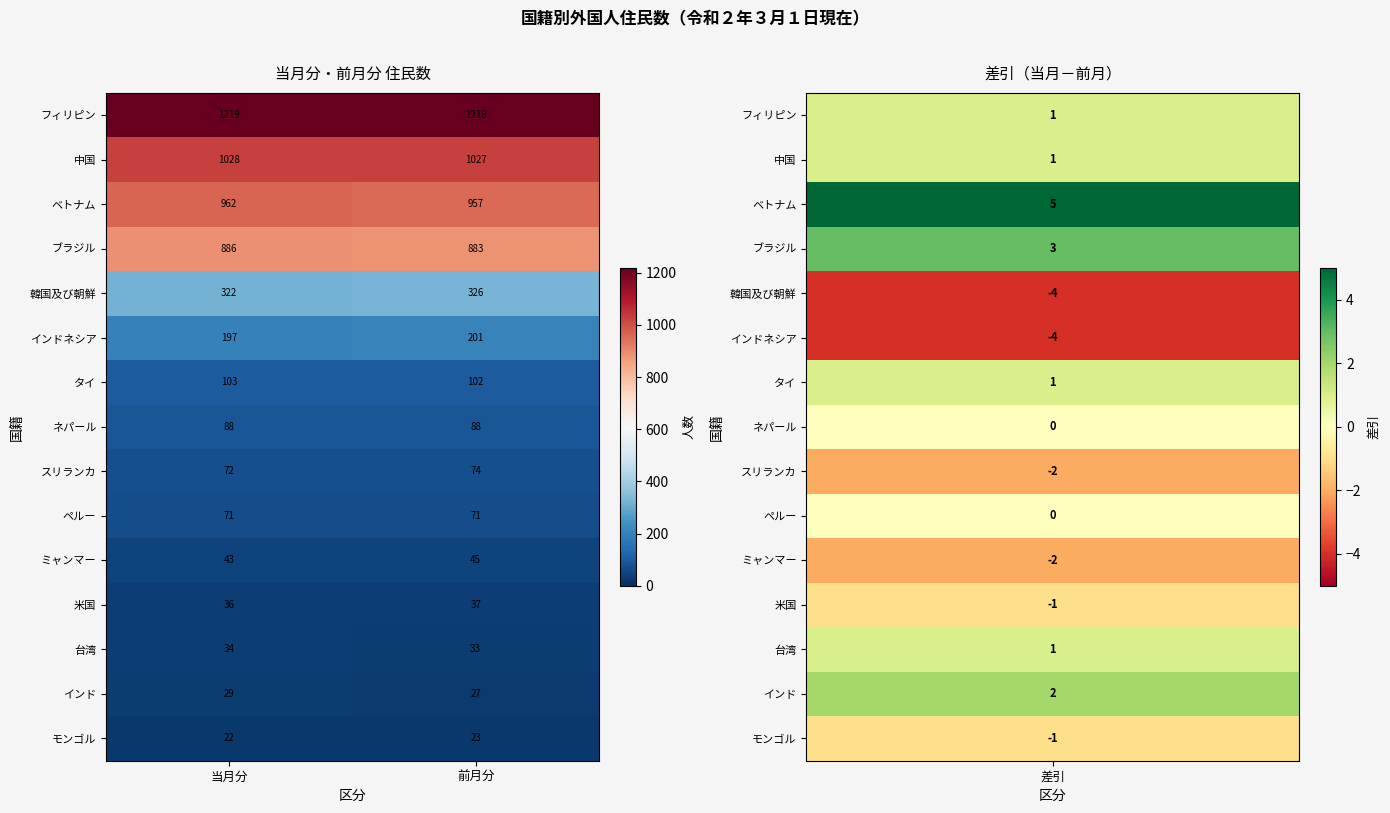

What is the approximate value of インド at 前月分?

27